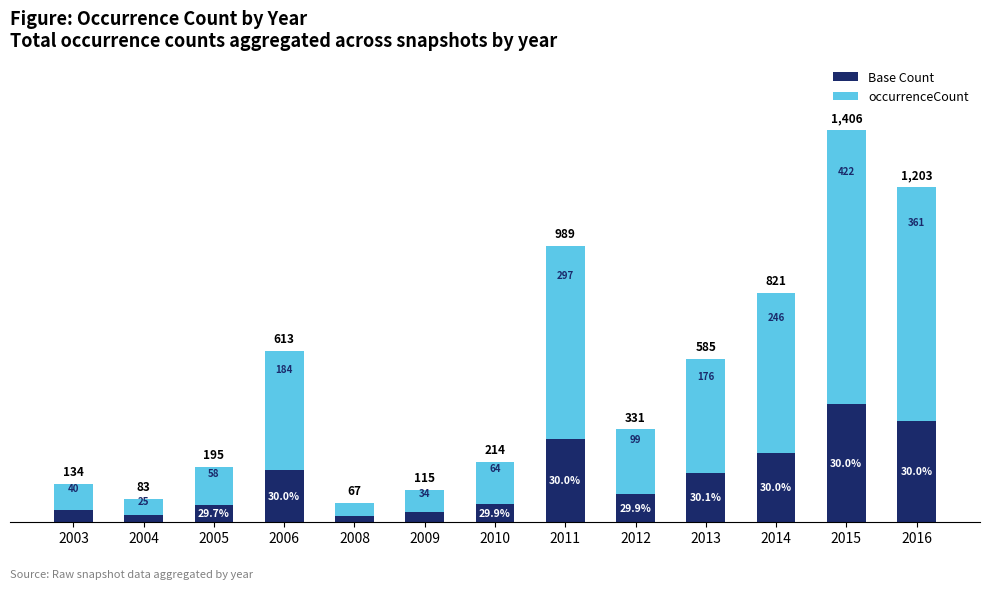

What are all the series names shown in the legend?

Base Count, occurrenceCount